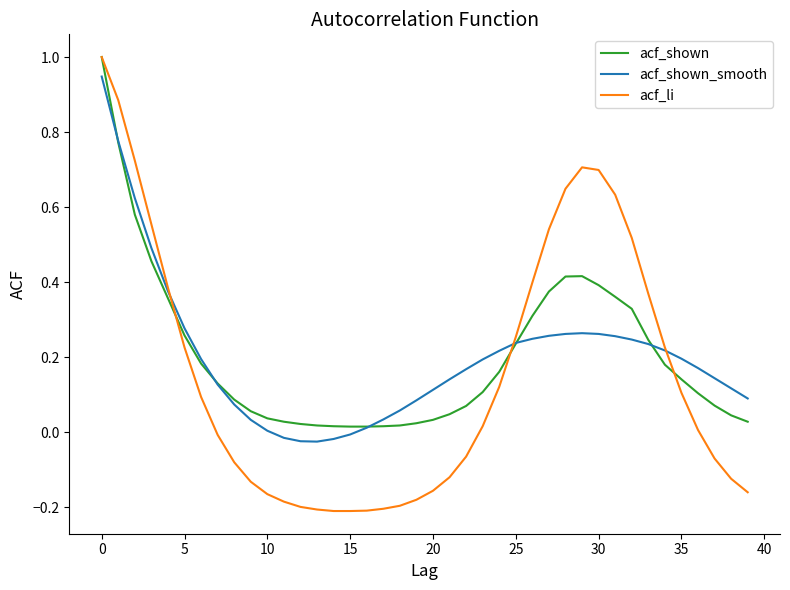

Which series has the widest spread of values?

acf_li